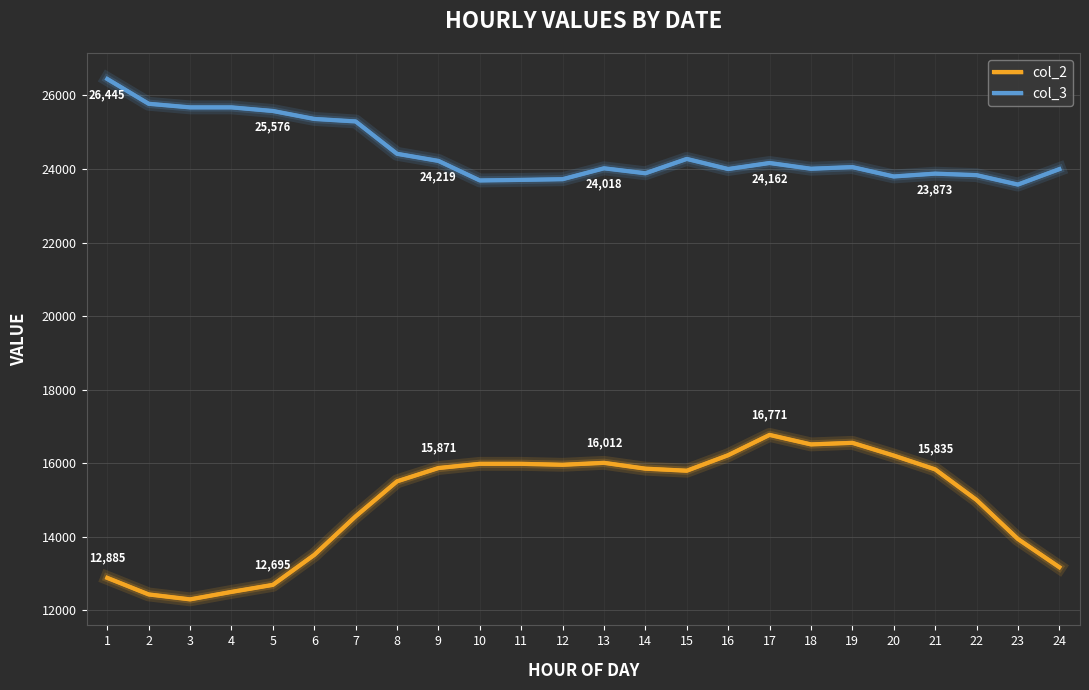

What are all the series names shown in the legend?

col_2, col_3